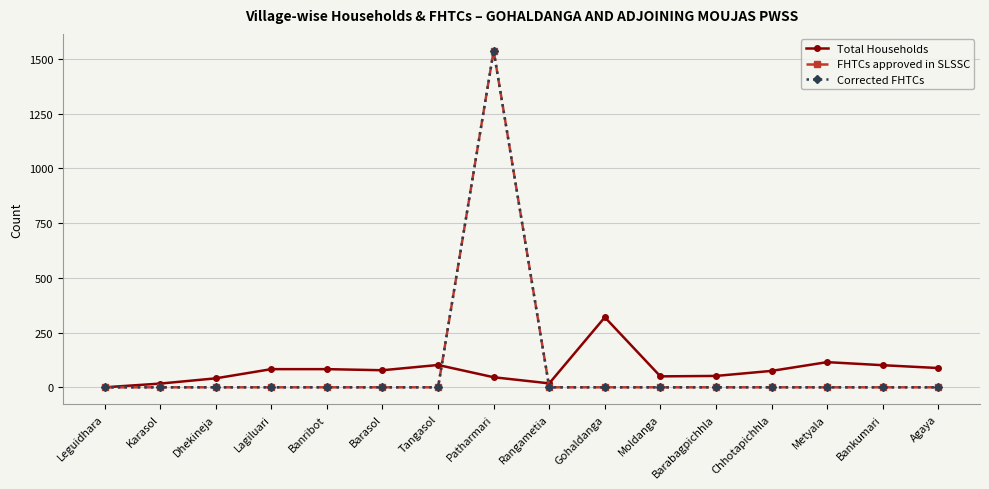

Which series has the largest total across all categories?

FHTCs approved in SLSSC